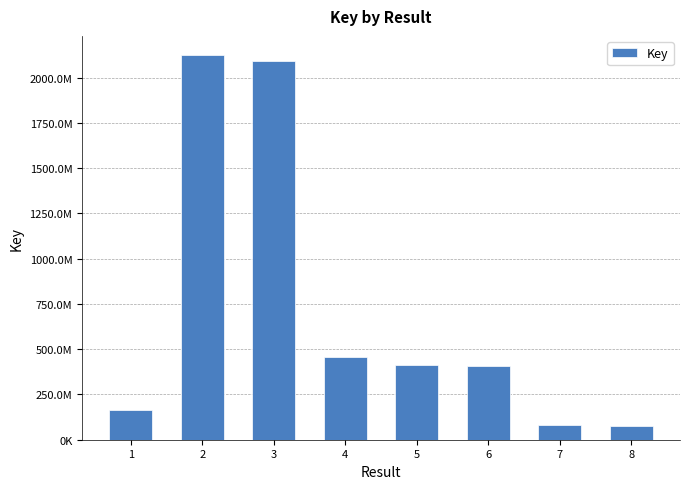

Reading left to right, transcribe all the data shown in this chart.

1=161975409	2=2124123464	3=2094155842	4=457835768	5=412645388	6=407549792	7=82239438	8=76048716